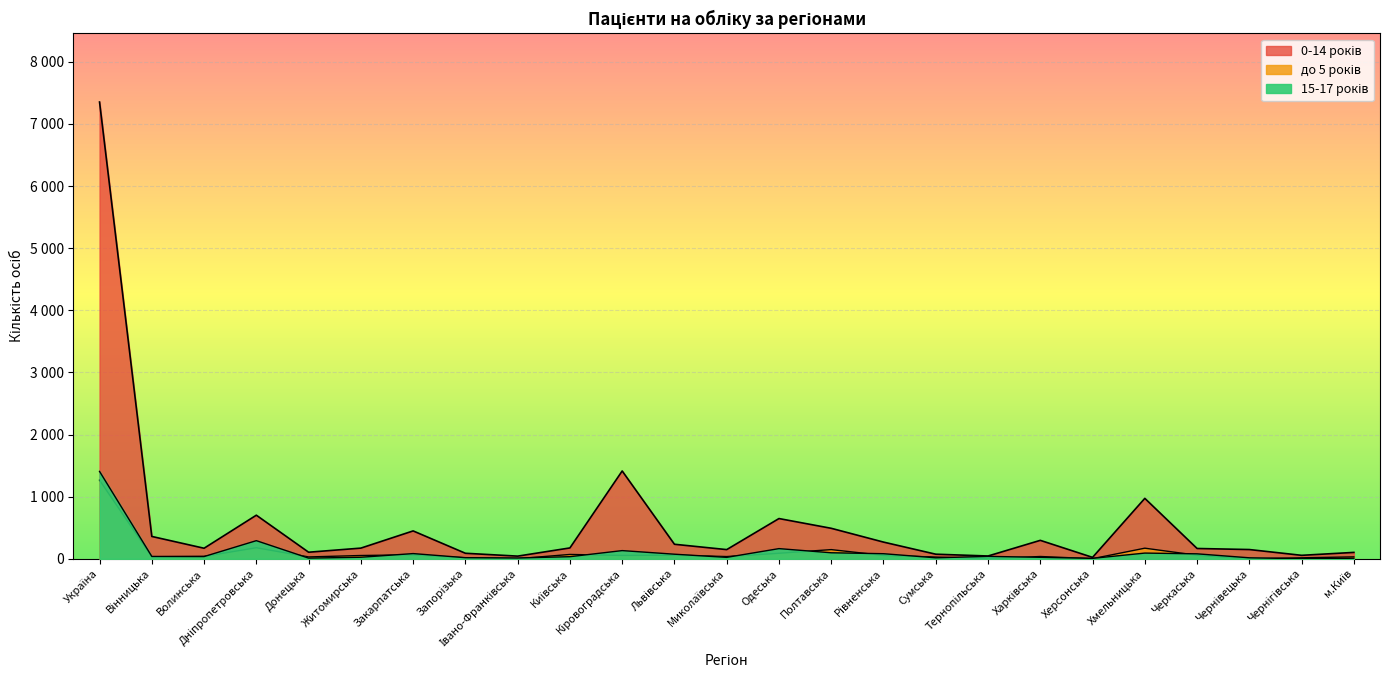

Is the value of 0-14 років at Запорізька greater than the value of до 5 років at Одеська?

No